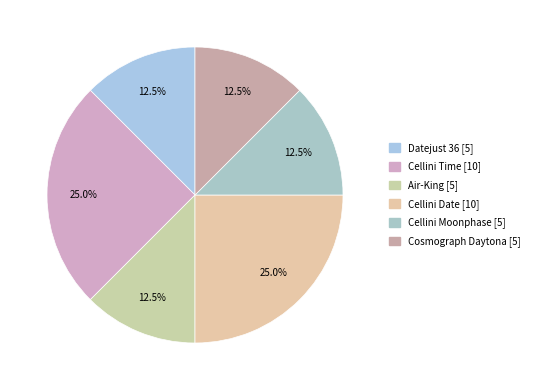

Which slice is the largest?

Cellini Time